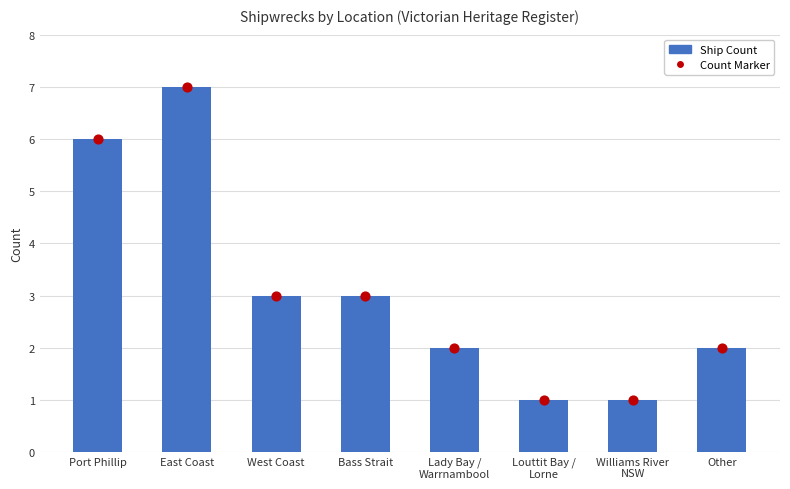

Which series has the largest Y range (max minus min)?

Ship Count